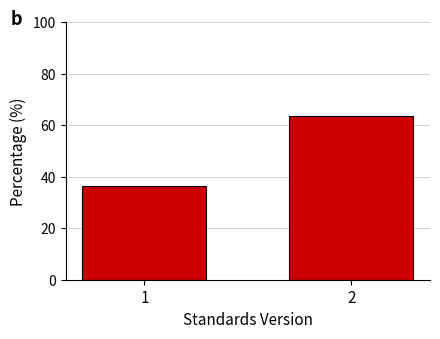

Reading left to right, list all the values displayed in this chart.

36.4	63.6